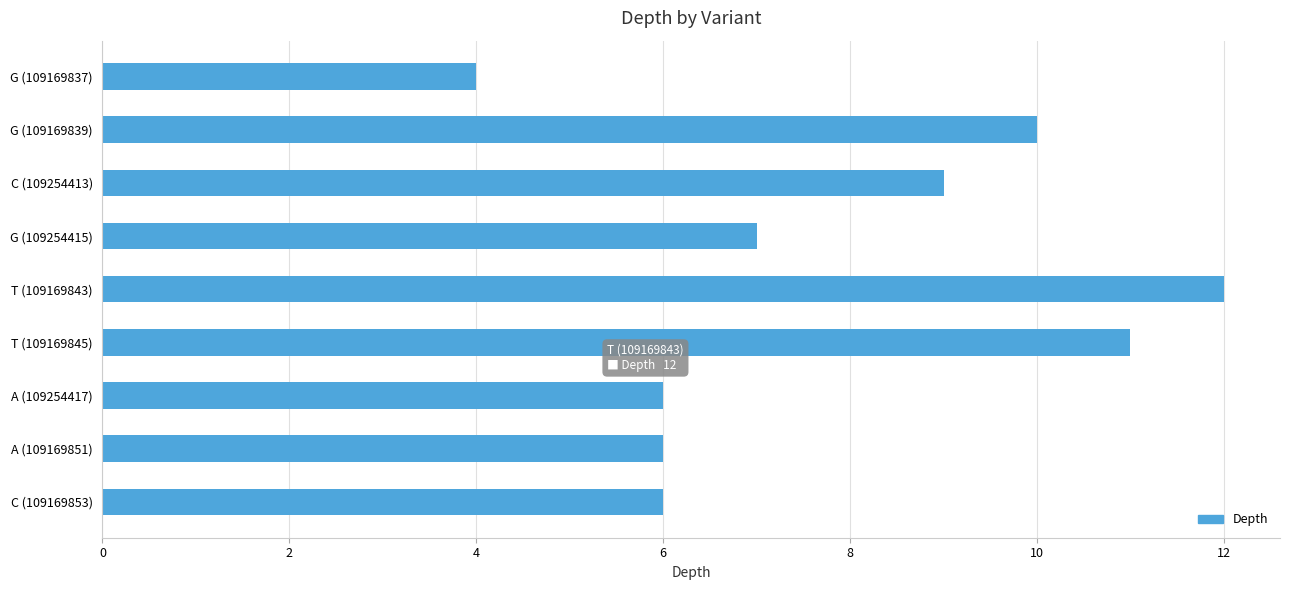

Count the values in the range 6 to 10.

6